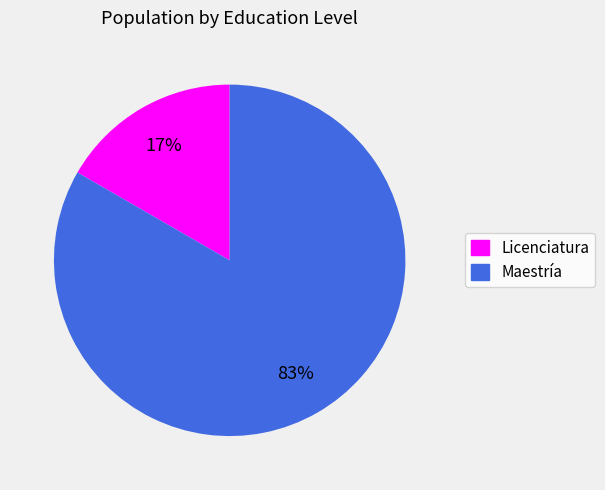

To the nearest percent, what is the combined percentage of Maestría and Licenciatura?

100%